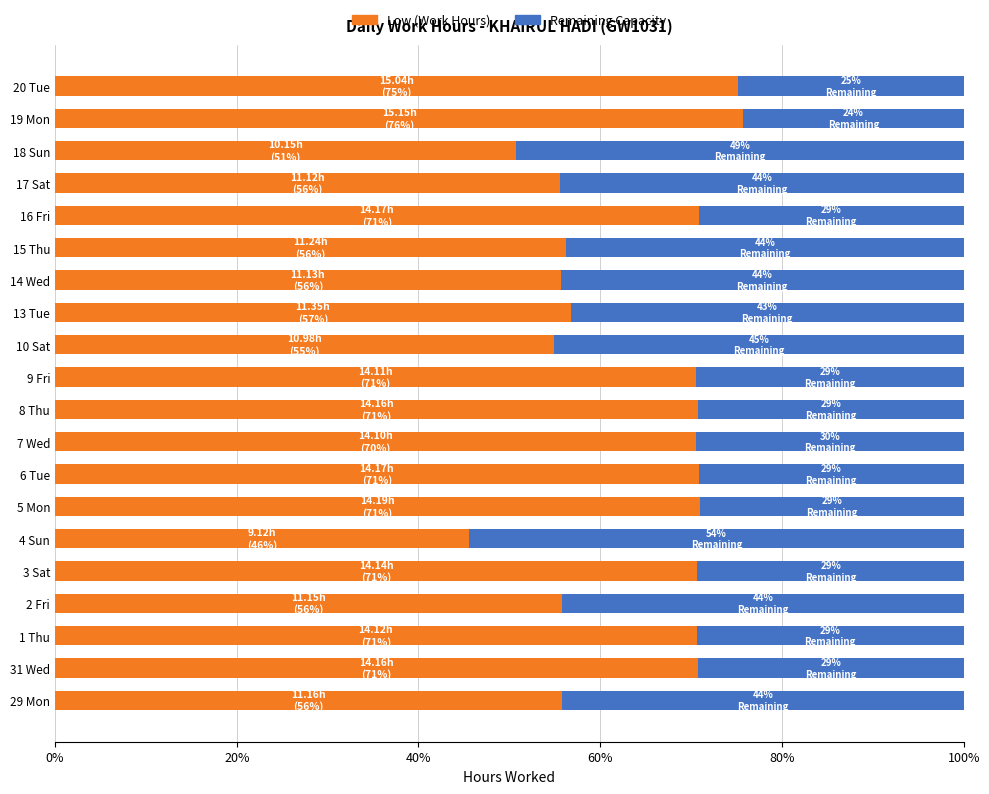

Count the number of categories in the chart.

20